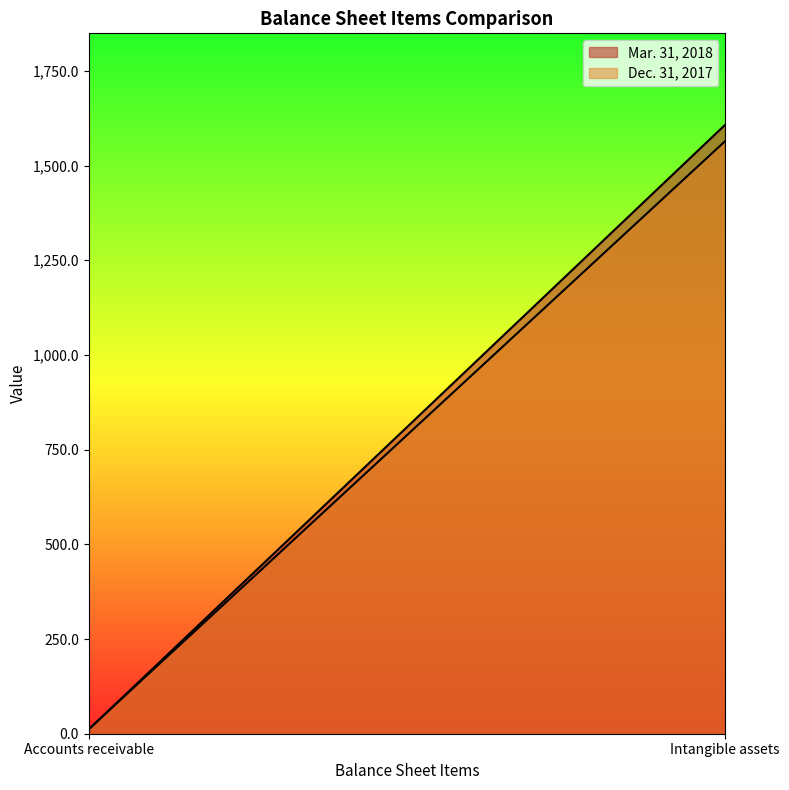

Is it true that Mar. 31, 2018 equals 1607.9 at Intangible assets?

True